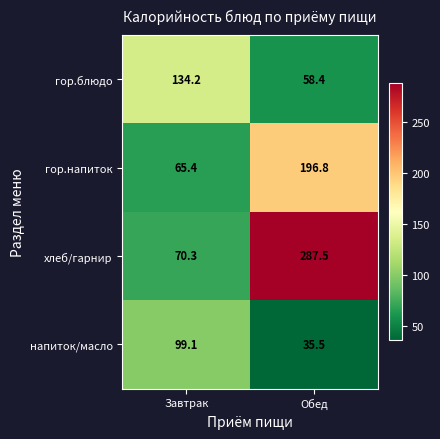

The value of хлеб/гарнир at Обед is 473.2. True or false?

False